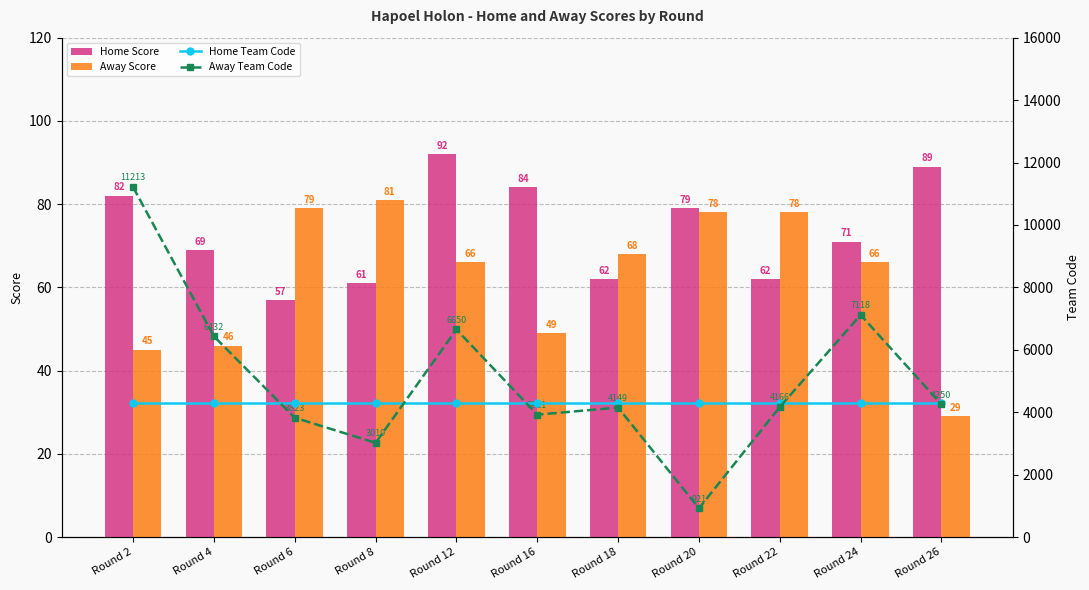

Which series has the largest total across all categories?

Away Team Code